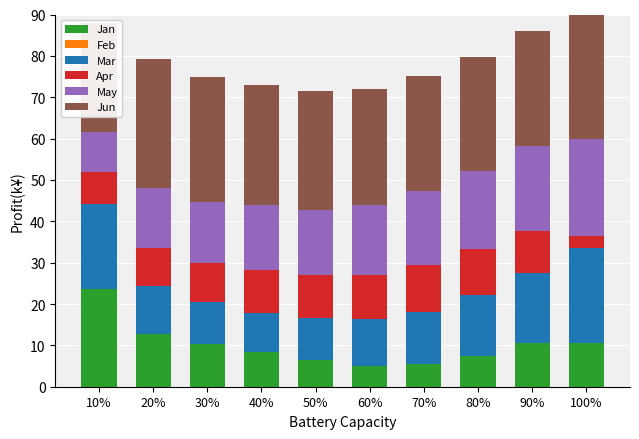

True or false: Mar has a value of 8.5 at 10%.

False